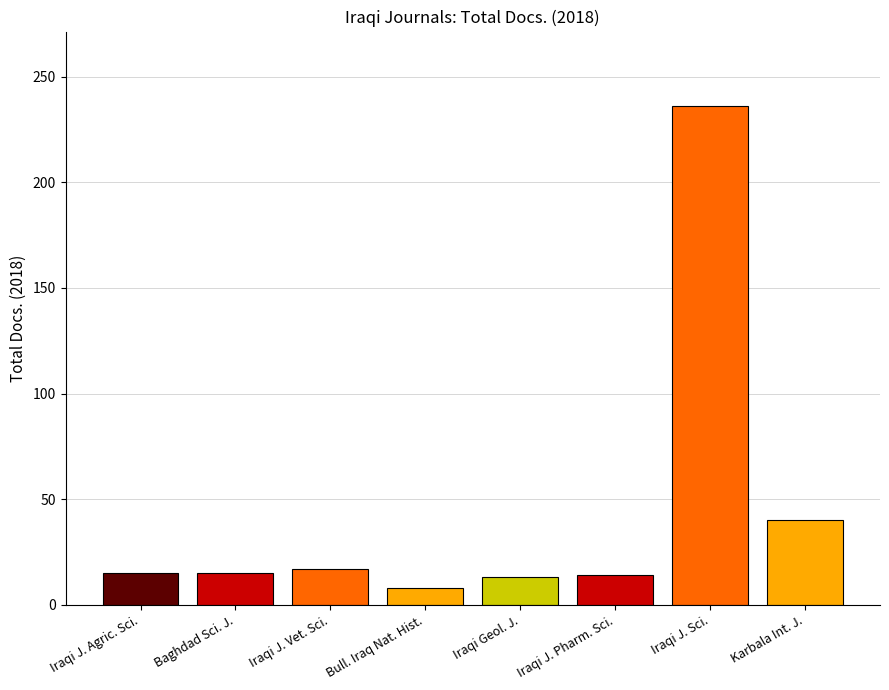

What is the minimum value shown in the chart?

8